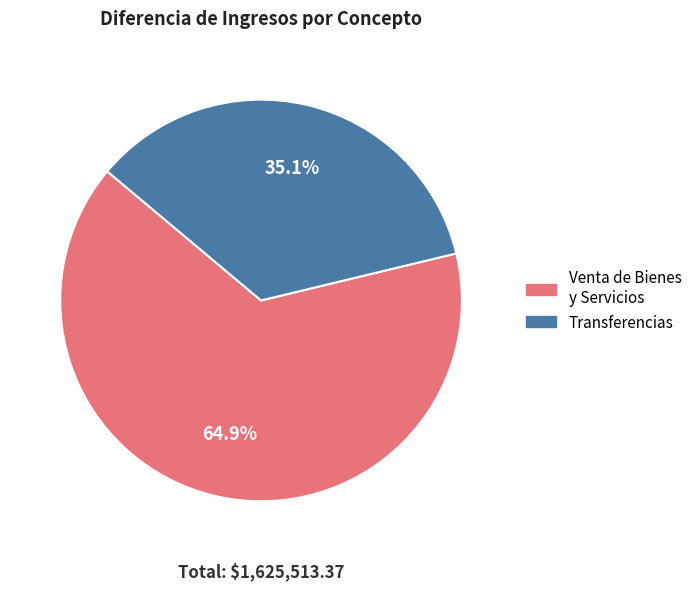

Is there any slice that represents more than half of the pie?

Yes